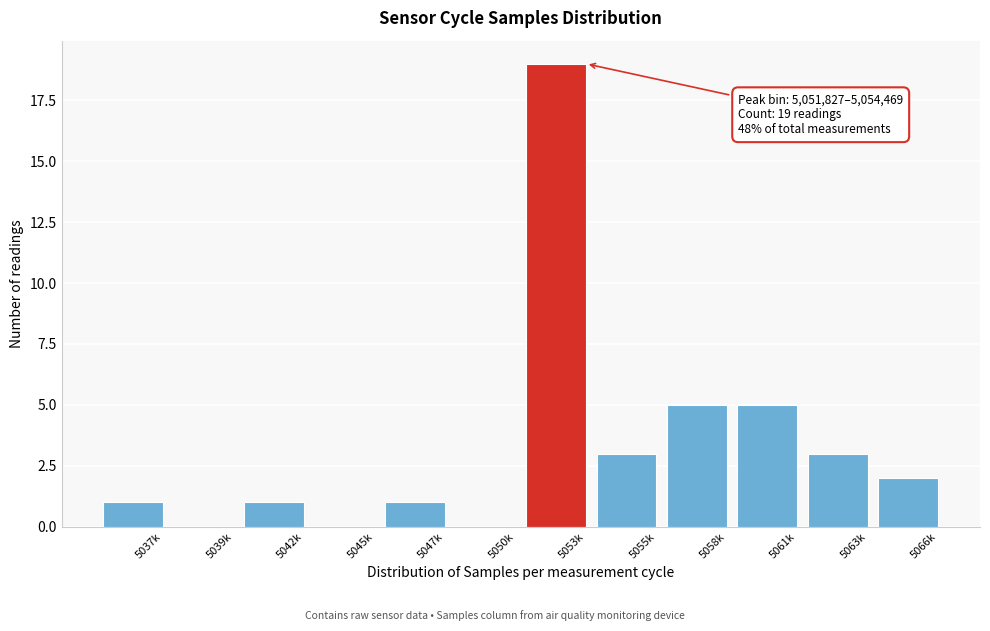

Reading right to left, what are all the values shown in this chart?

5066k=2	5063k=3	5061k=5	5058k=5	5055k=3	5053k=19	5050k=0	5047k=1	5045k=0	5042k=1	5039k=0	5037k=1